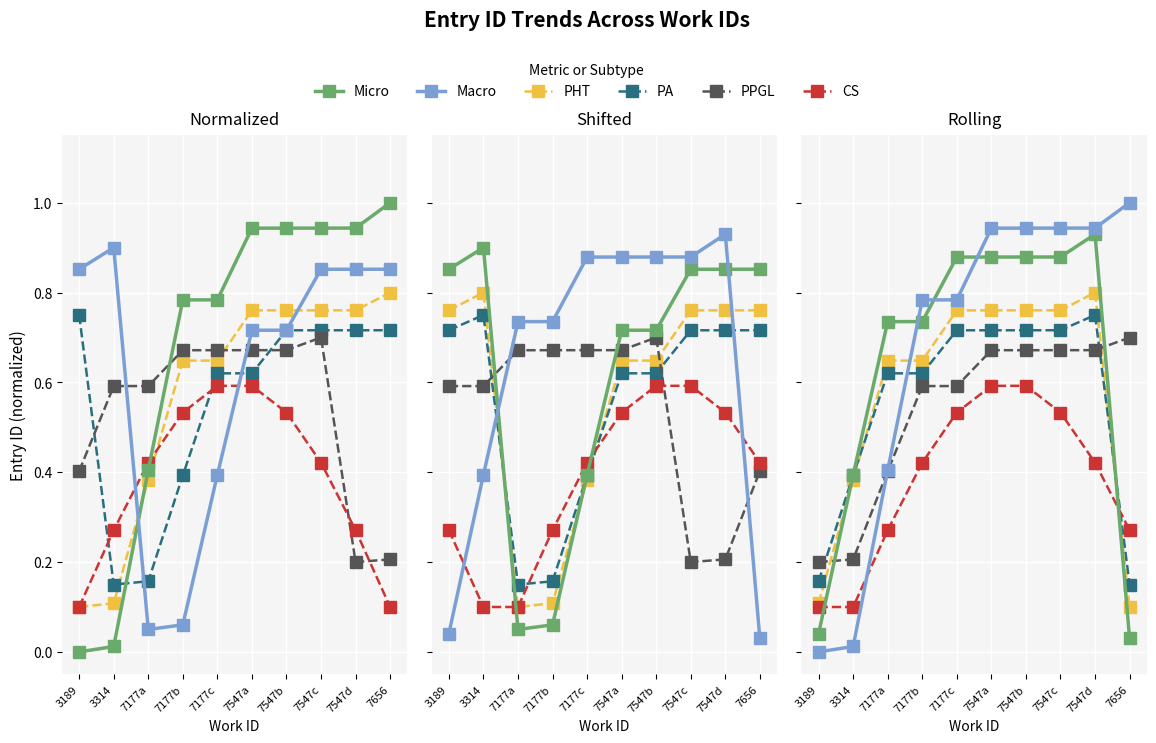

Count the PHT values in the range 0 to 1.

10